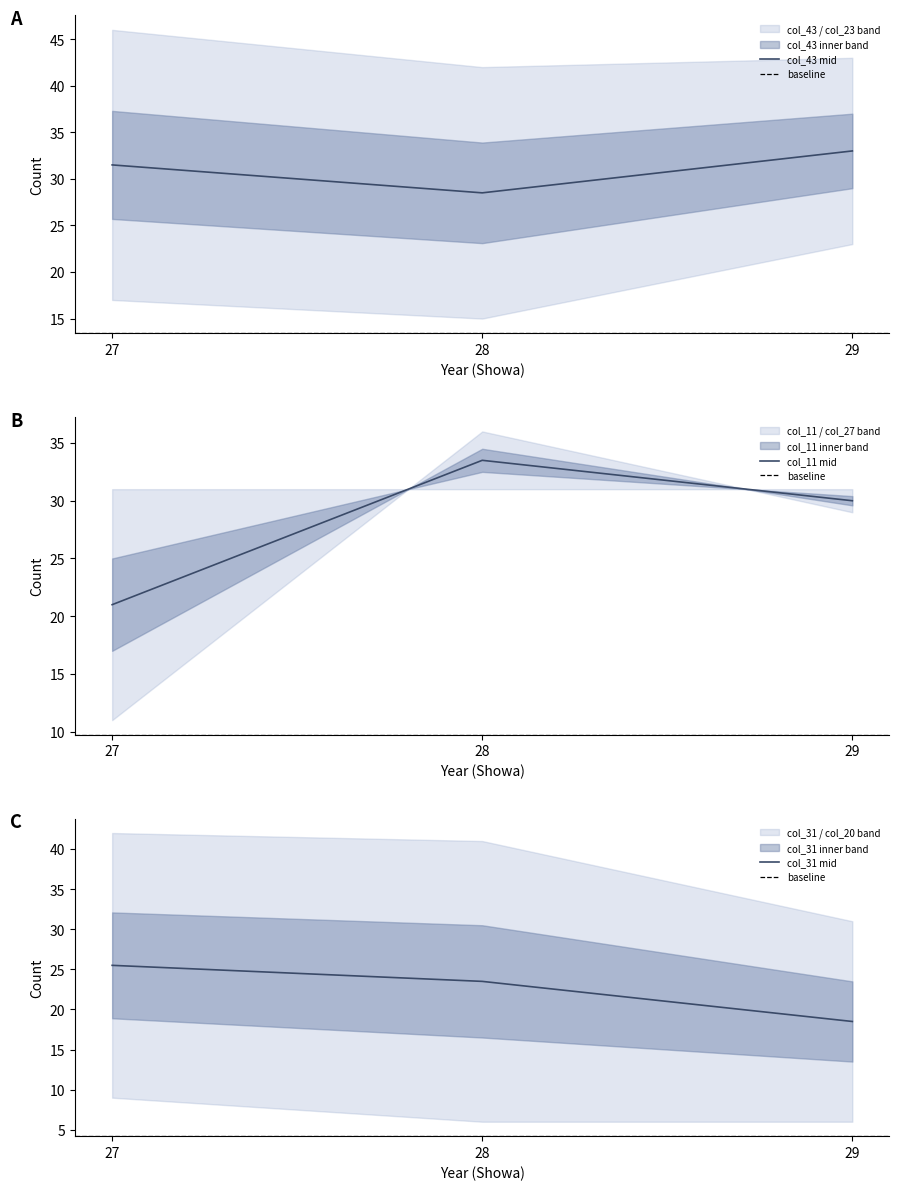

Reading left to right, what are all the values shown in this chart?

col_43: 27=46	28=42	29=43
col_23: 27=17	28=15	29=23
col_11: 27=11	28=36	29=29
col_27: 27=31	28=31	29=31
col_31: 27=42	28=41	29=31
col_20: 27=9	28=6	29=6